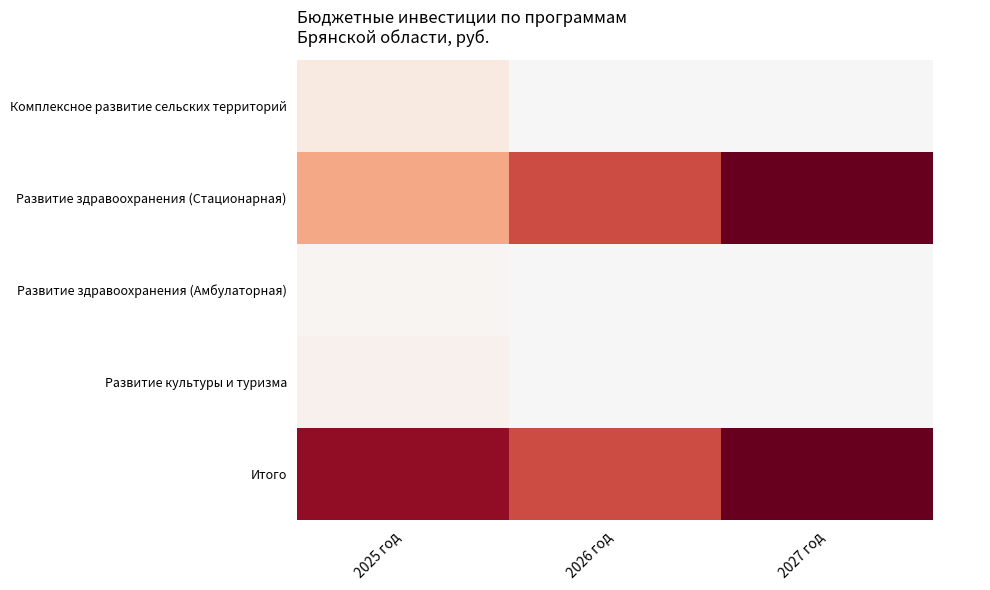

Reading left to right, list all the values displayed in this chart.

Комплексное развитие сельских территорий: 2025 год=136998852.2	2026 год=0.0	2027 год=0.0
Развитие здравоохранения (Стационарная): 2025 год=590000000.0	2026 год=1002000000.0	2027 год=1533450980.0
Развитие здравоохранения (Амбулаторная): 2025 год=31987616.1	2026 год=0.0	2027 год=0.0
Развитие культуры и туризма: 2025 год=70414690.0	2026 год=0.0	2027 год=0.0
Итого: 2025 год=1361467245.5	2026 год=1002000000.0	2027 год=1533450980.0